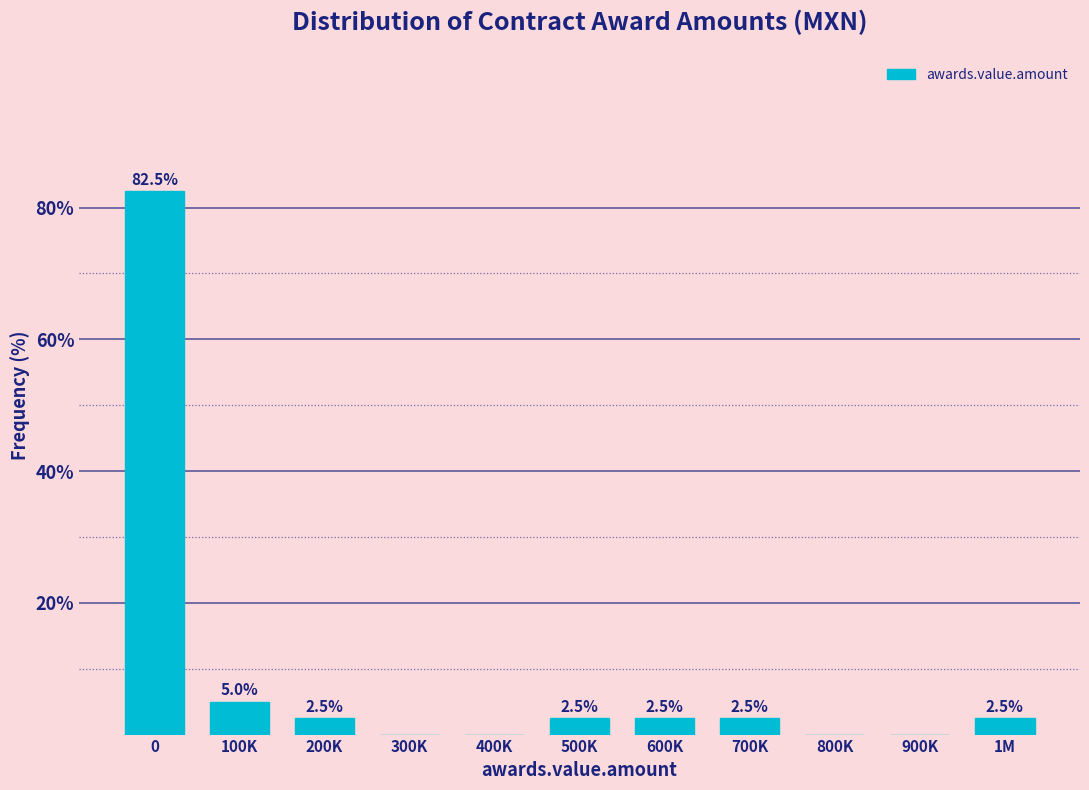

Reading left to right, transcribe all the data shown in this chart.

0=82.5	100K=5.0	200K=2.5	300K=0.0	400K=0.0	500K=2.5	600K=2.5	700K=2.5	800K=0.0	900K=0.0	1M=2.5